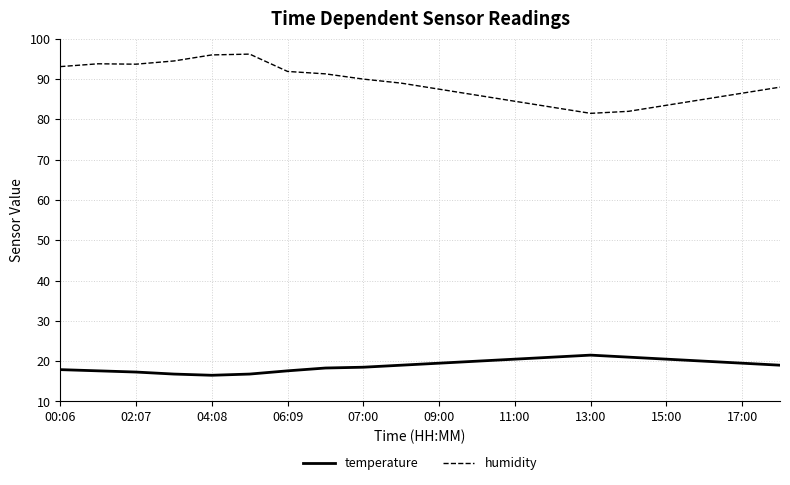

What is the difference between the maximum and minimum values in the humidity series?

14.7